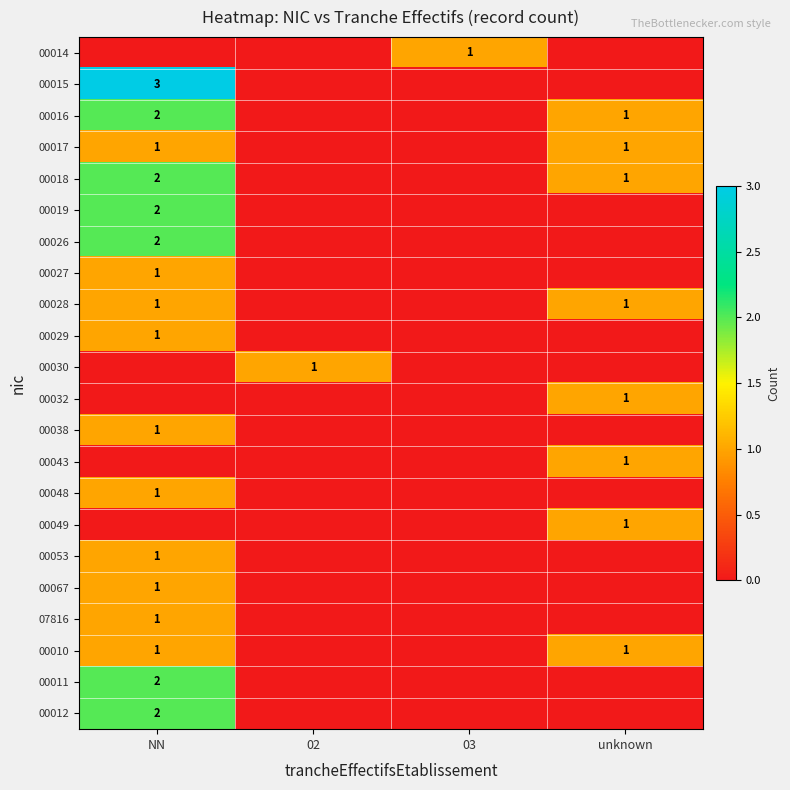

True or false: 00016 has a value of 2 at NN.

True